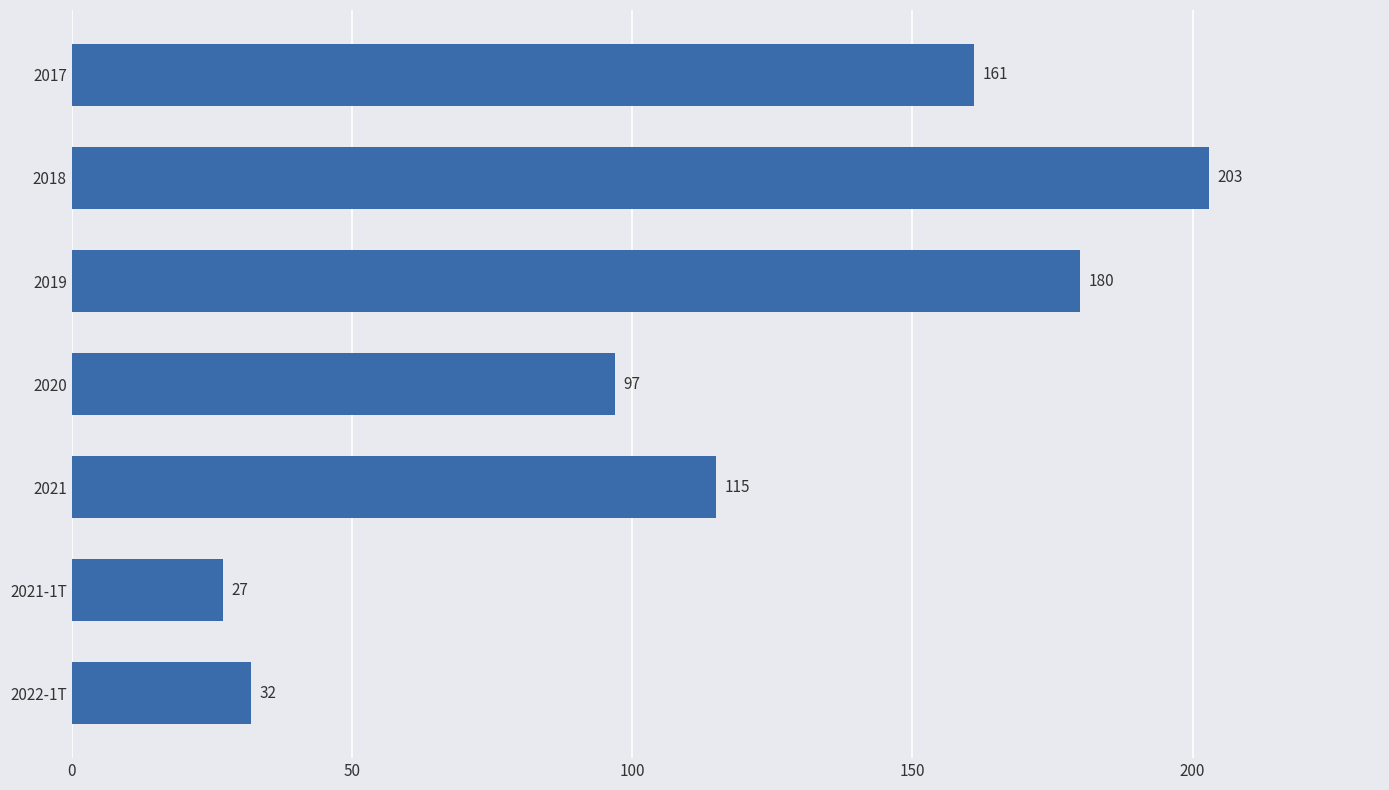

Does the chart contain any negative values?

No